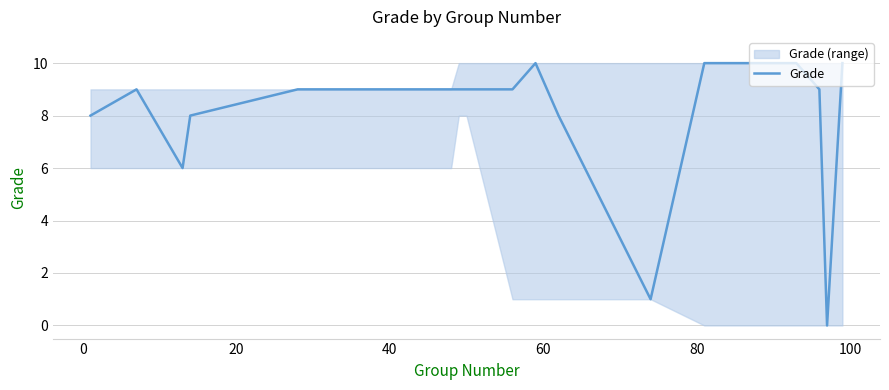

What is the difference between the maximum and minimum values?

10